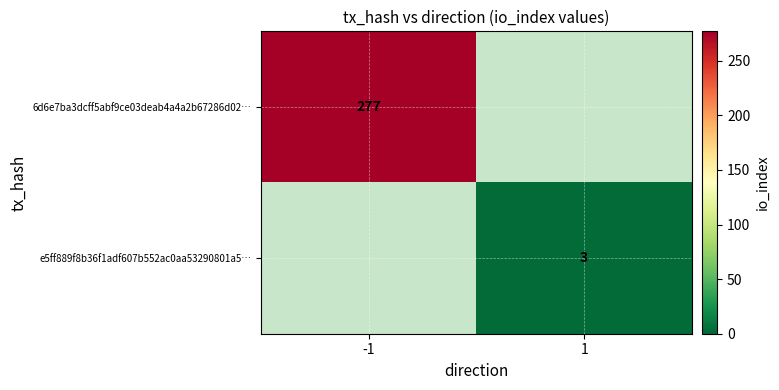

Is it true that e5ff889f8b36f1adf607b552ac0aa53290801a5… equals 4 at 1?

False